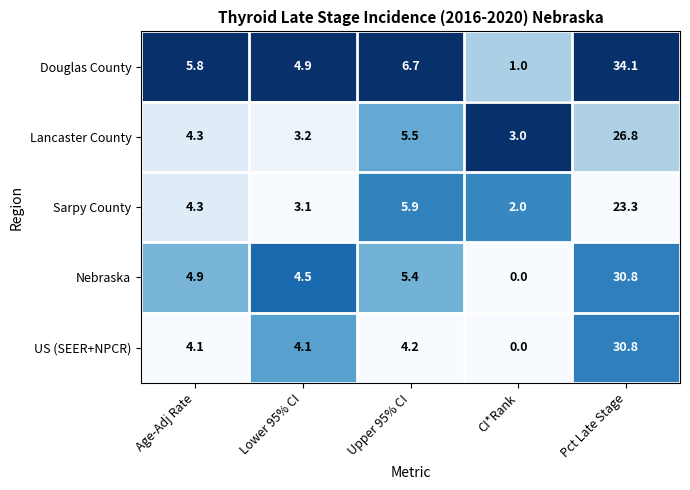

Is it true that Douglas County equals 34.1 at Pct Late Stage?

True